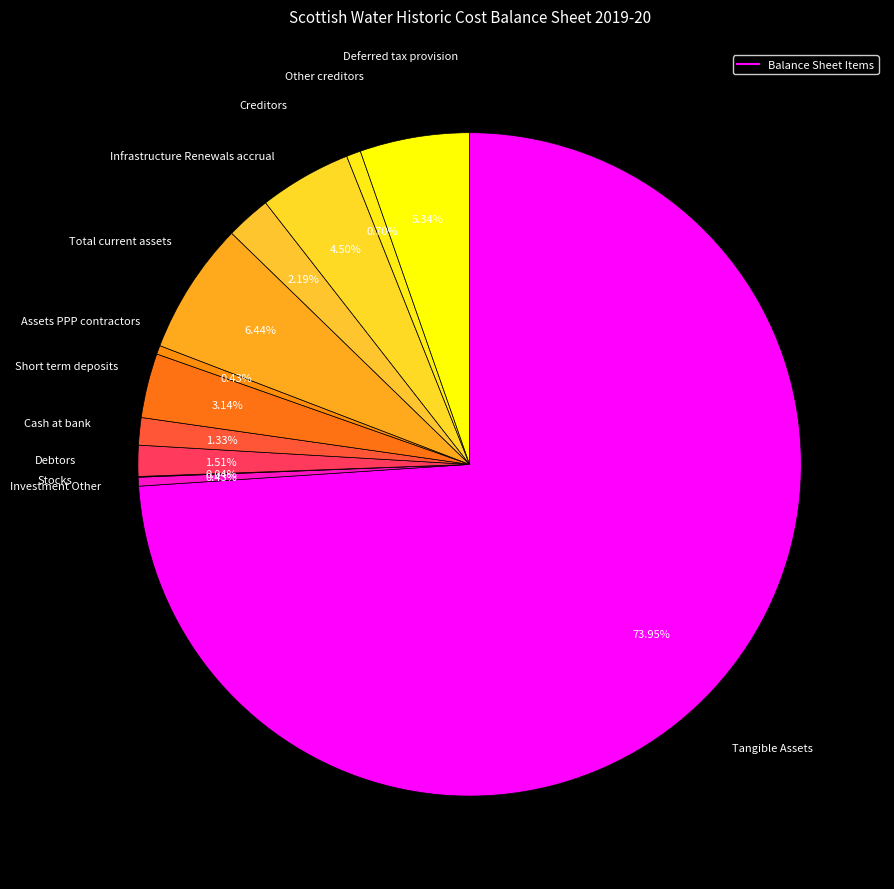

Which slice is the largest?

Tangible Assets